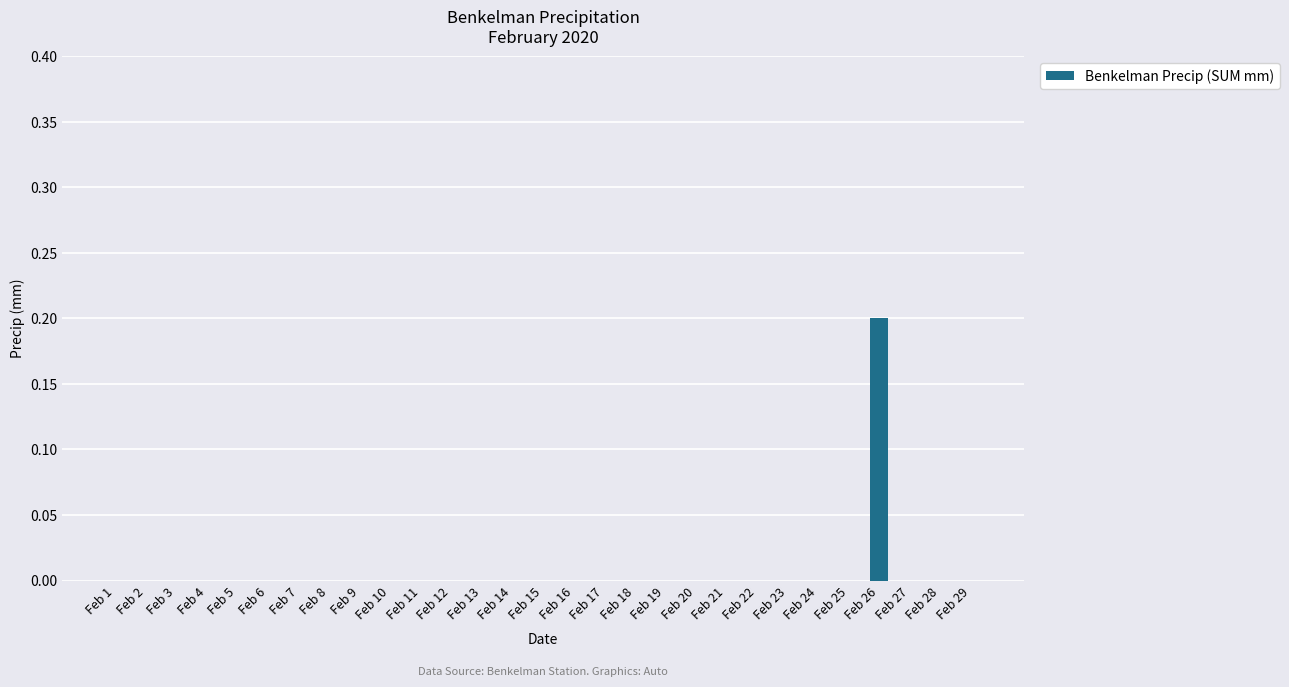

True or false: the data shows -0.1 at Feb 27.

False